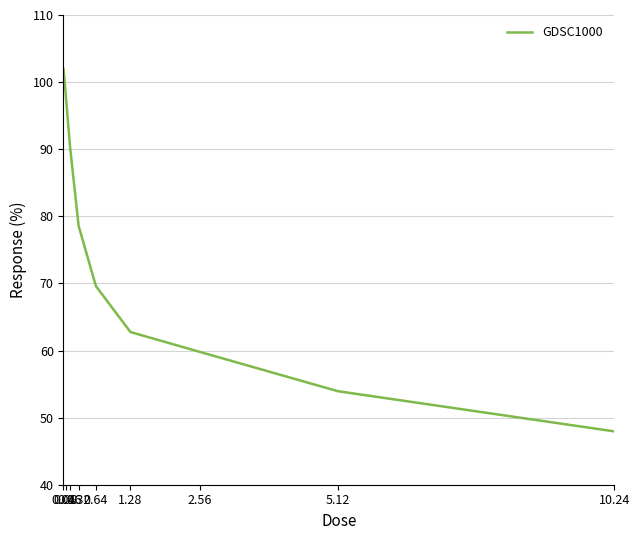

What is the maximum value shown in the chart?

101.9